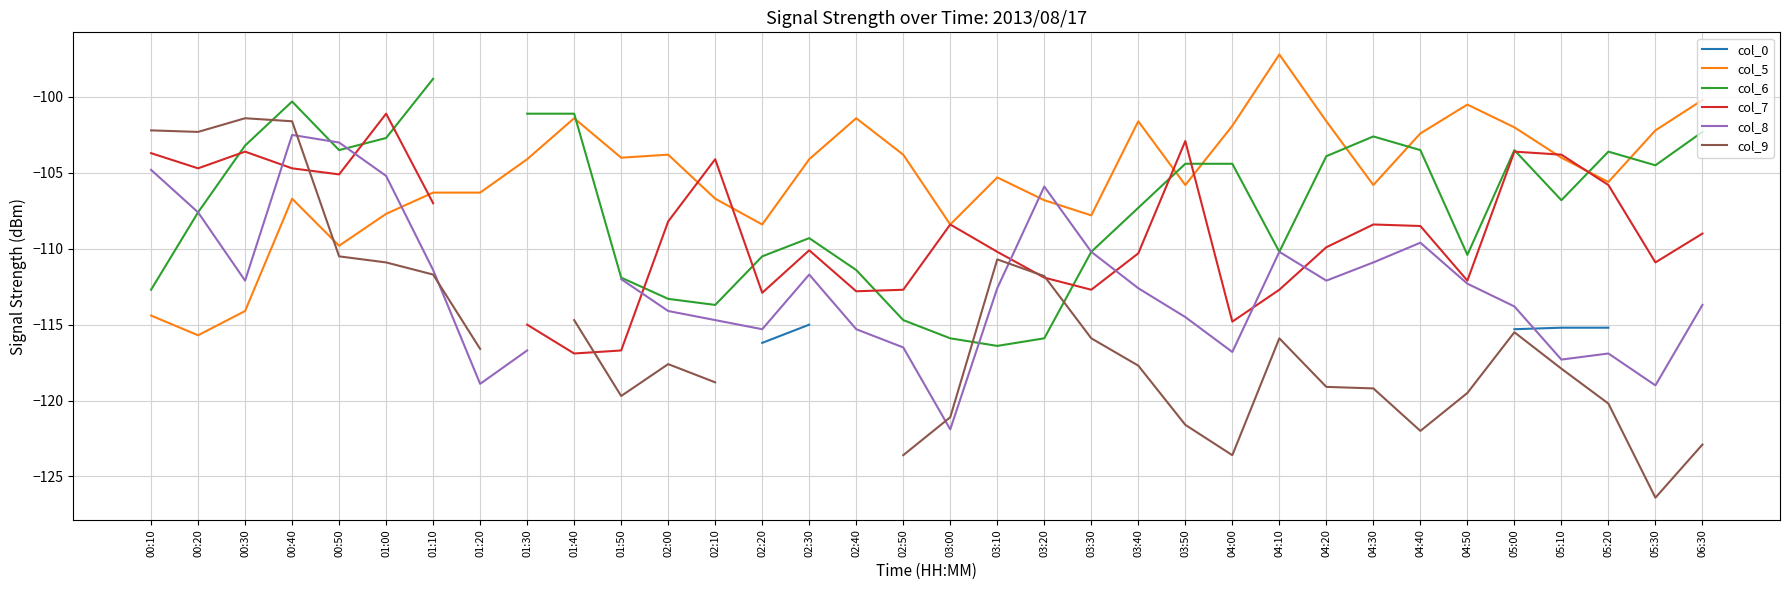

At which label does col_6 first exceed -104?

00:30